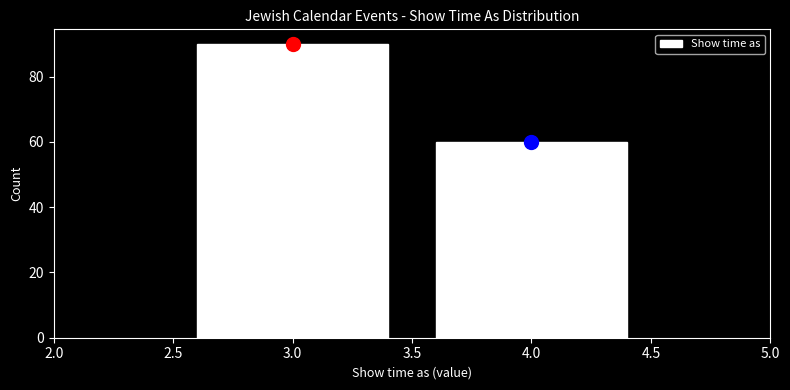

How tall is the bar that spans 3.5 to 4.5 on the x-axis? The values are not printed on the chart, so give them approximately, as read against the axis.

60